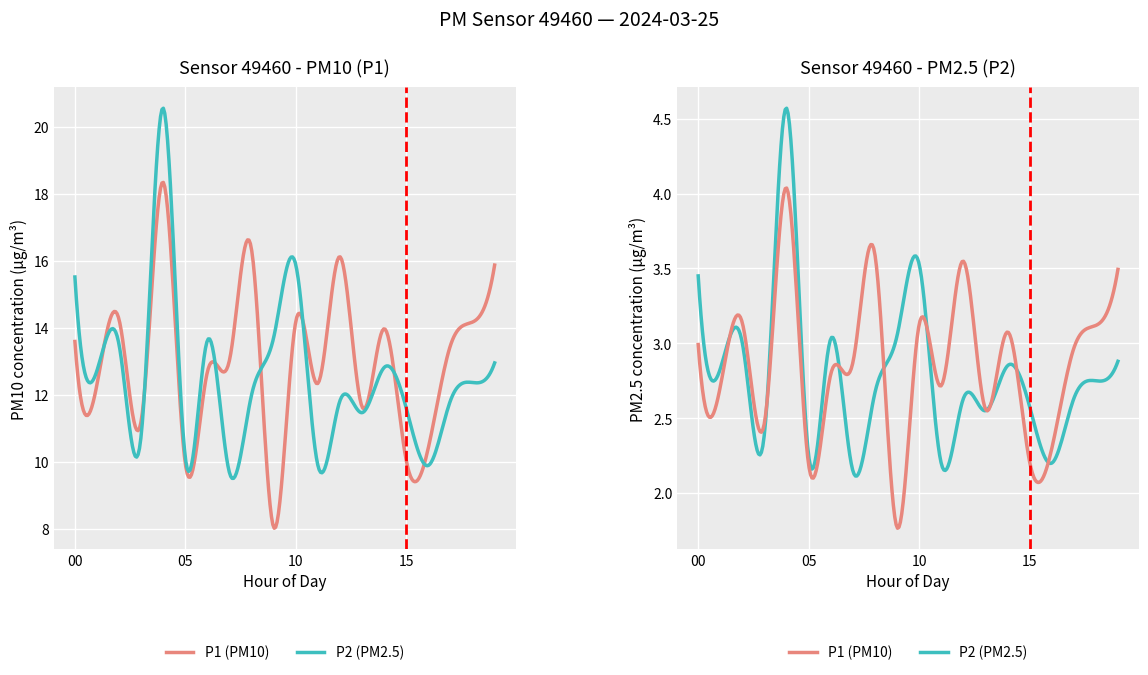

What position from the left is 18?

19